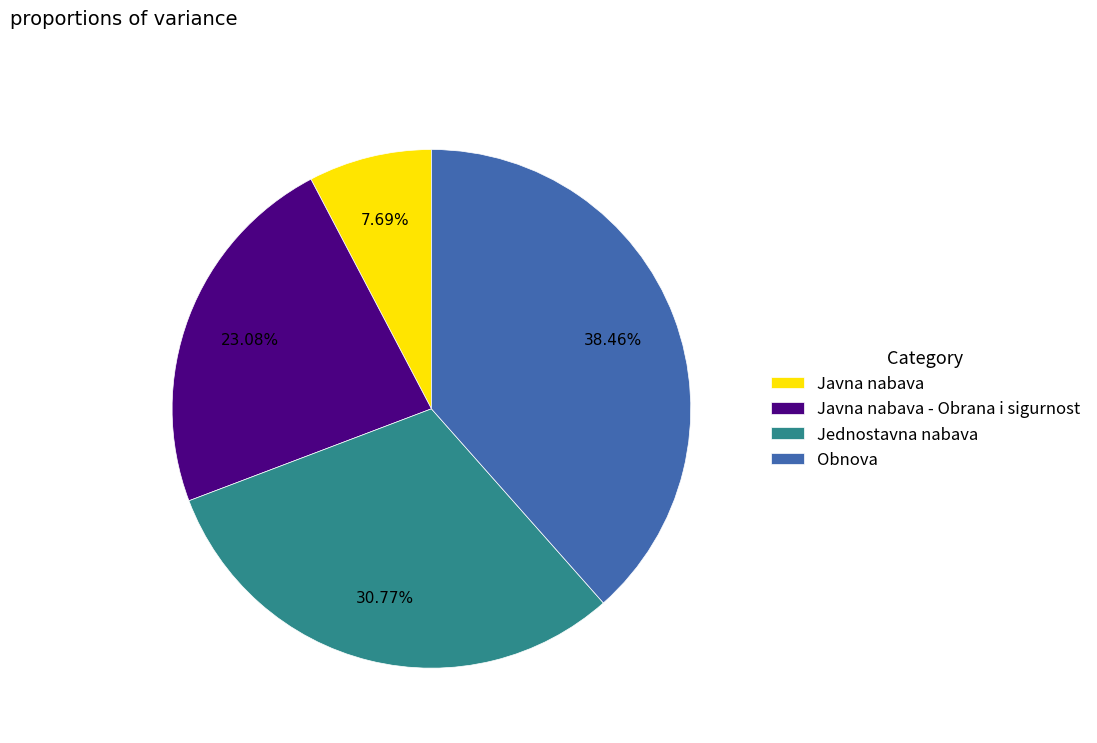

To the nearest percent, what is the combined percentage of Jednostavna nabava and Javna nabava?

38%